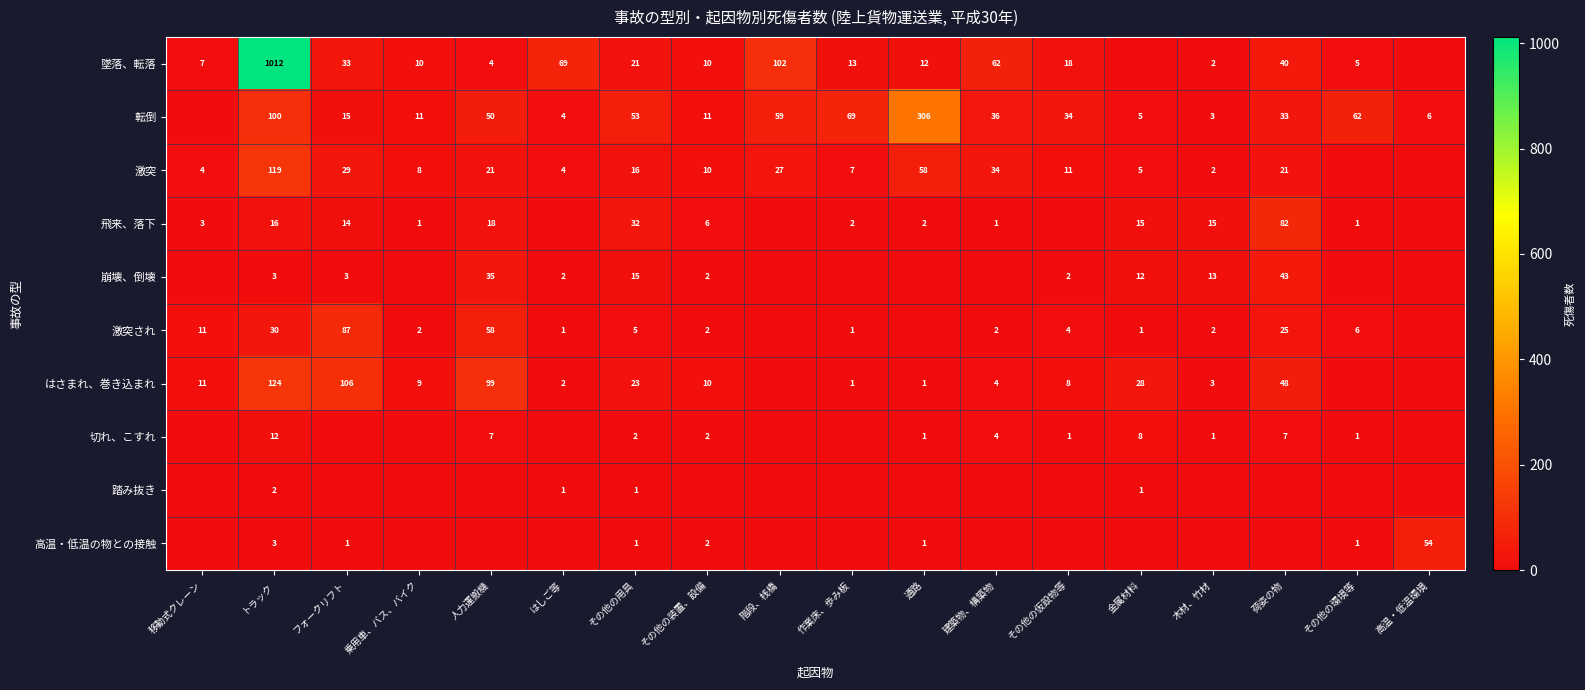

The value of 激突 at 通路 is 58. True or false?

True